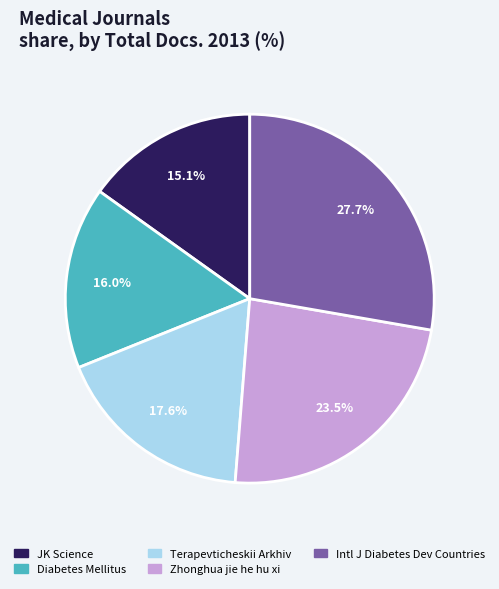

To the nearest percent, what is the average slice percentage?

20%